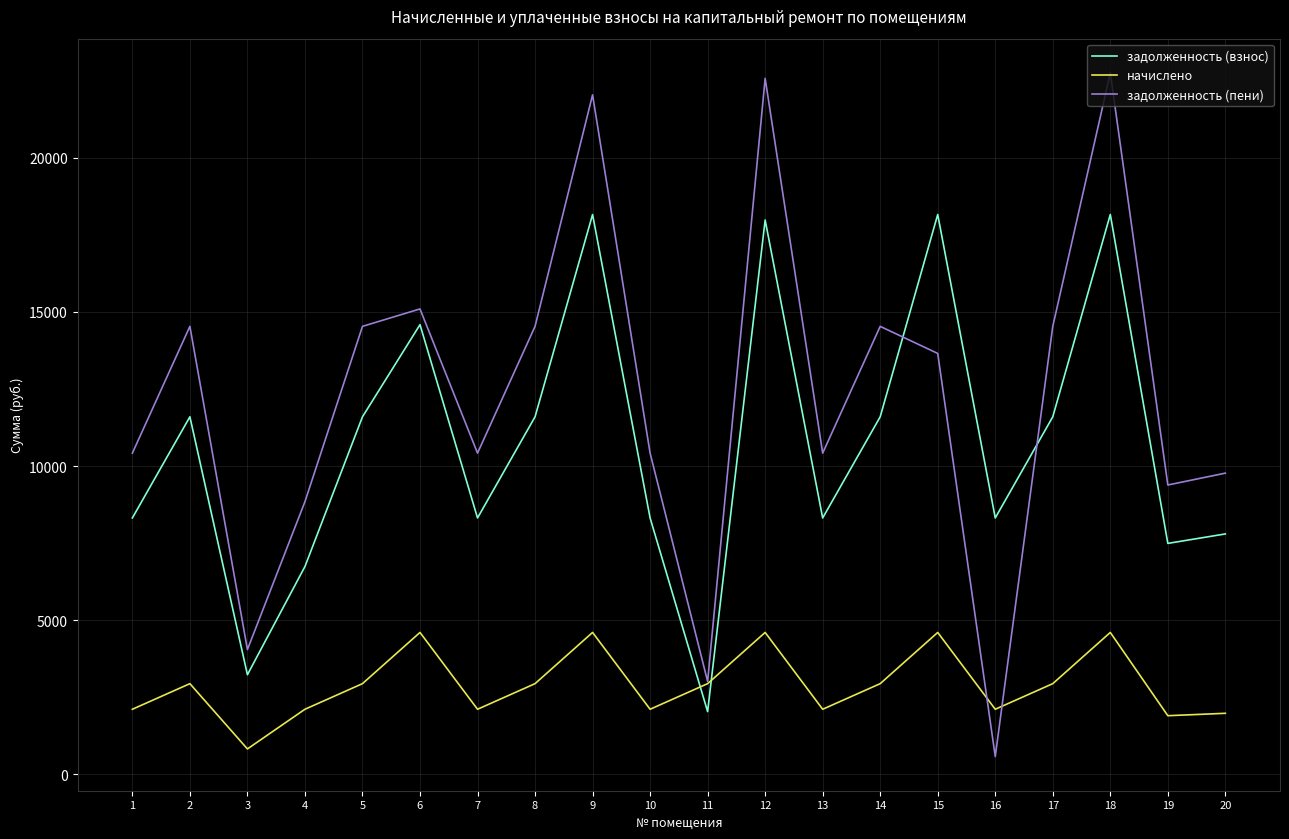

What is the spread (max minus min) of values at 15?

13565.6